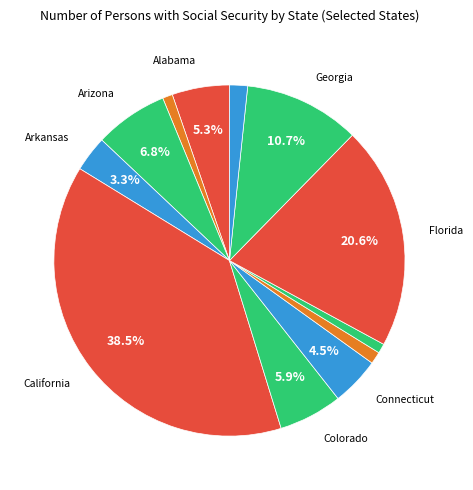

Is there a majority slice in this chart?

No